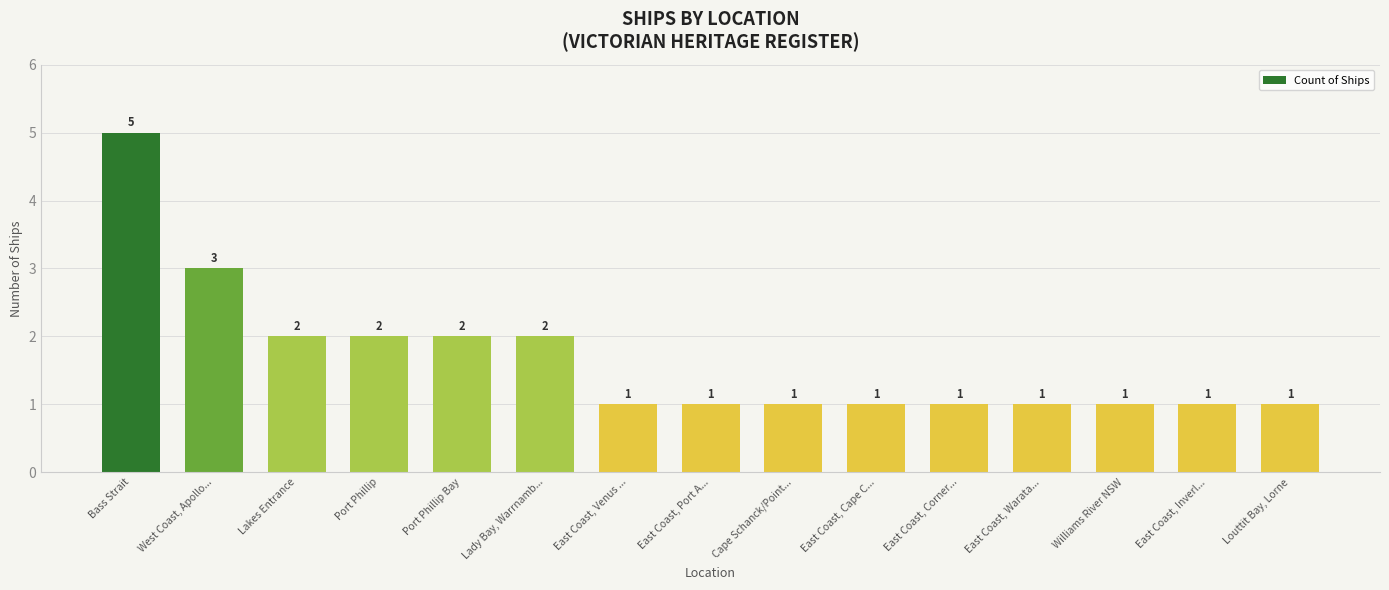

What is the difference between the maximum and second lowest values?

4